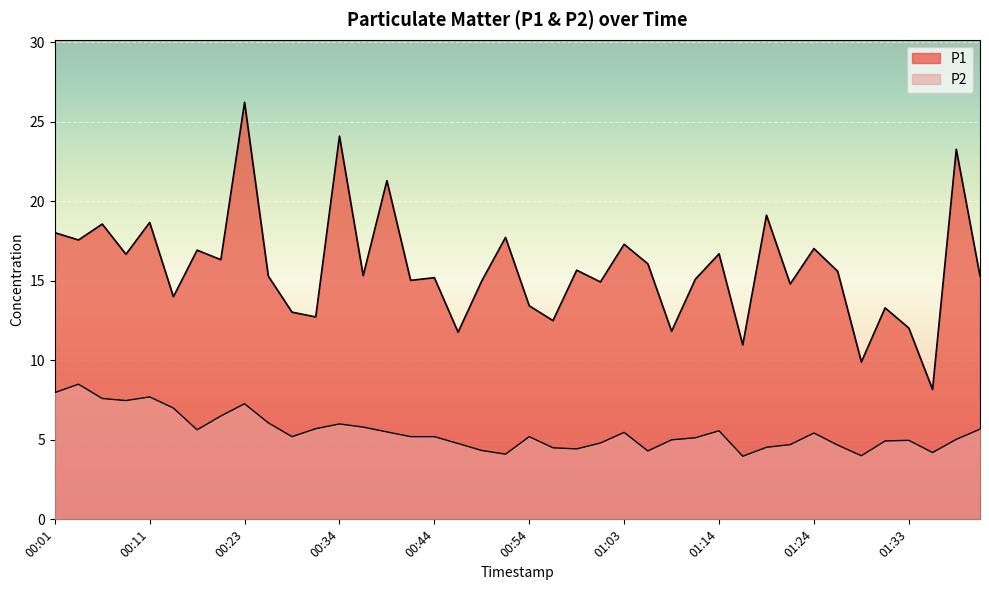

True or false: P2 has a value of 7.5 at 00:08.

True